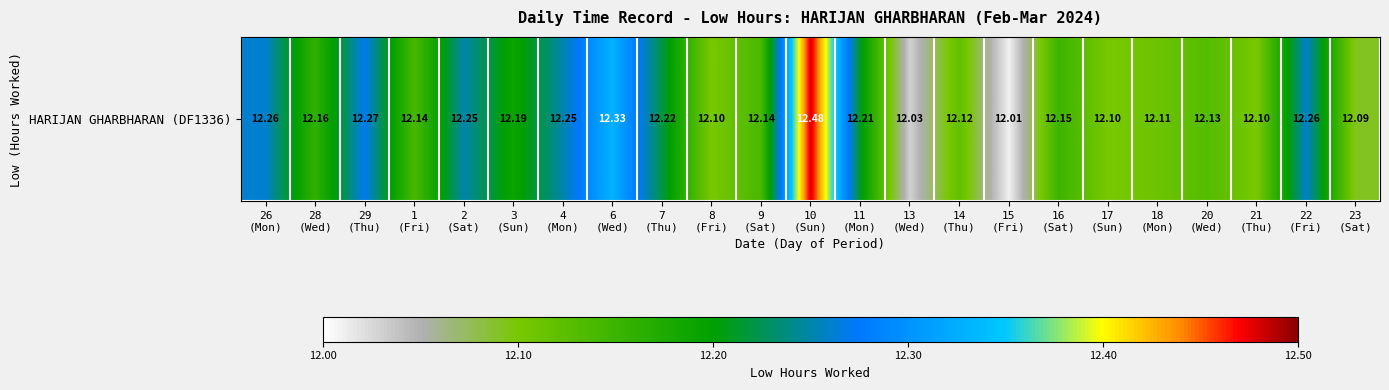

Rank the categories by value from highest to lowest.

10
(Sun), 6
(Wed), 29
(Thu), 26
(Mon), 22
(Fri), 2
(Sat), 4
(Mon), 7
(Thu), 11
(Mon), 3
(Sun), 28
(Wed), 16
(Sat), 1
(Fri), 9
(Sat), 20
(Wed), 14
(Thu), 18
(Mon), 8
(Fri), 17
(Sun), 21
(Thu), 23
(Sat), 13
(Wed), 15
(Fri)